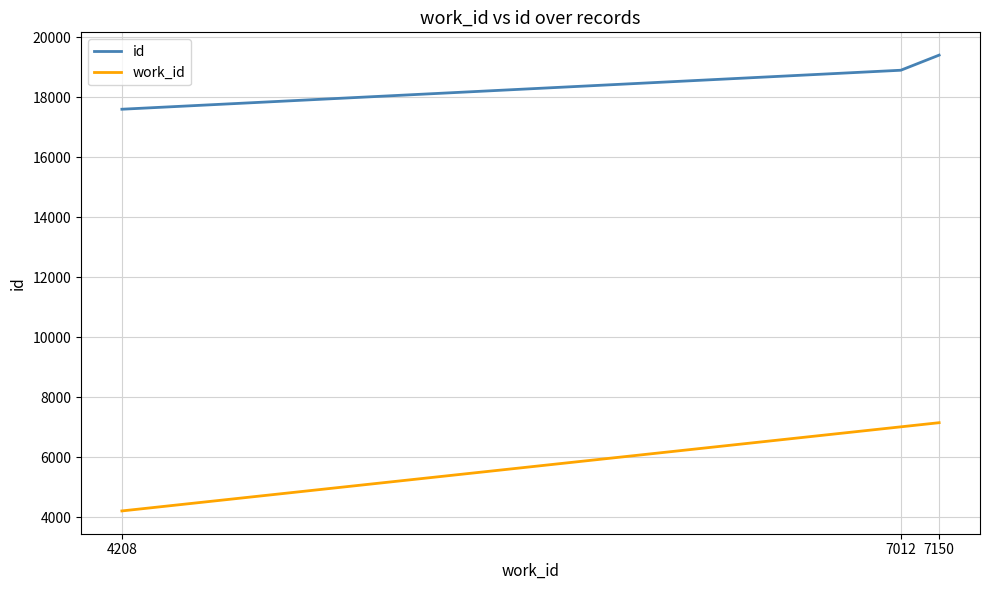

Reading left to right, what are all the values shown in this chart?

id: 4208=17602	7012=18902	7150=19406
work_id: 4208=4208	7012=7012	7150=7150